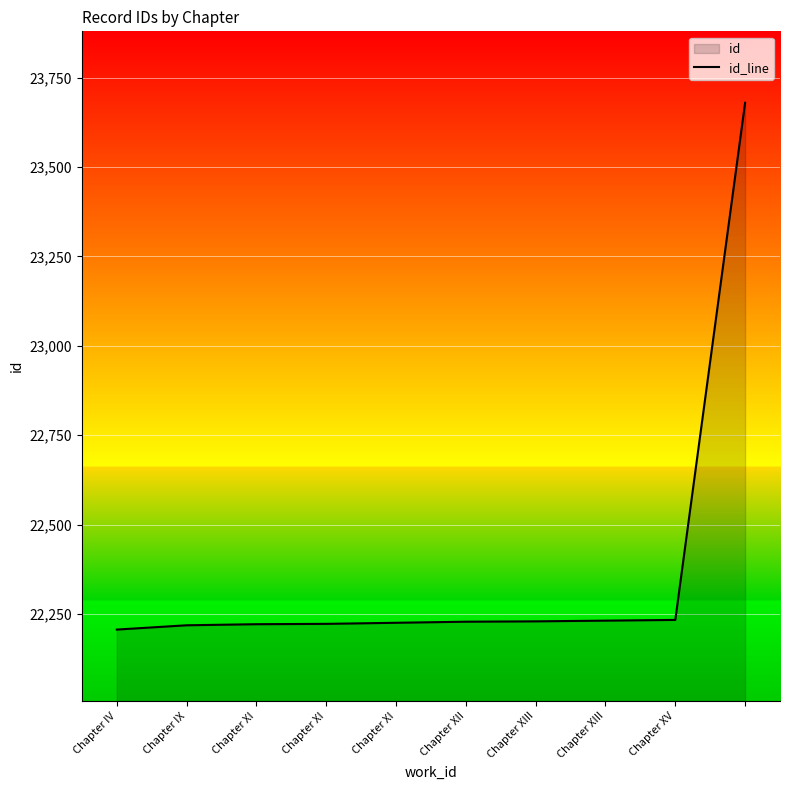

What is the difference between the second highest and minimum values?

27